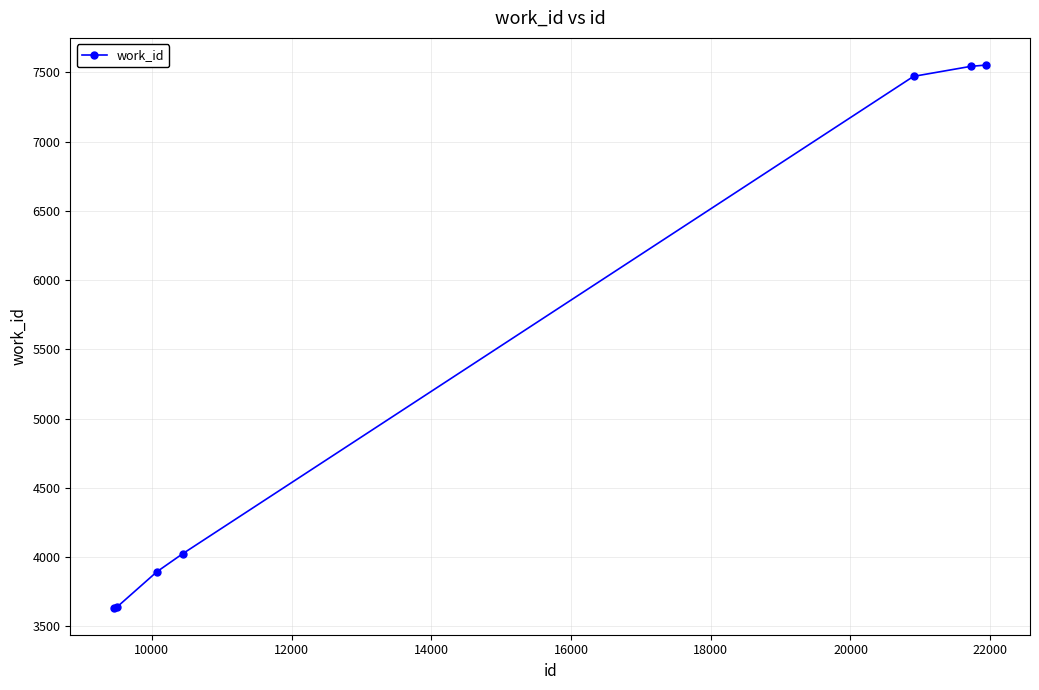

How many values are below 4024?

3